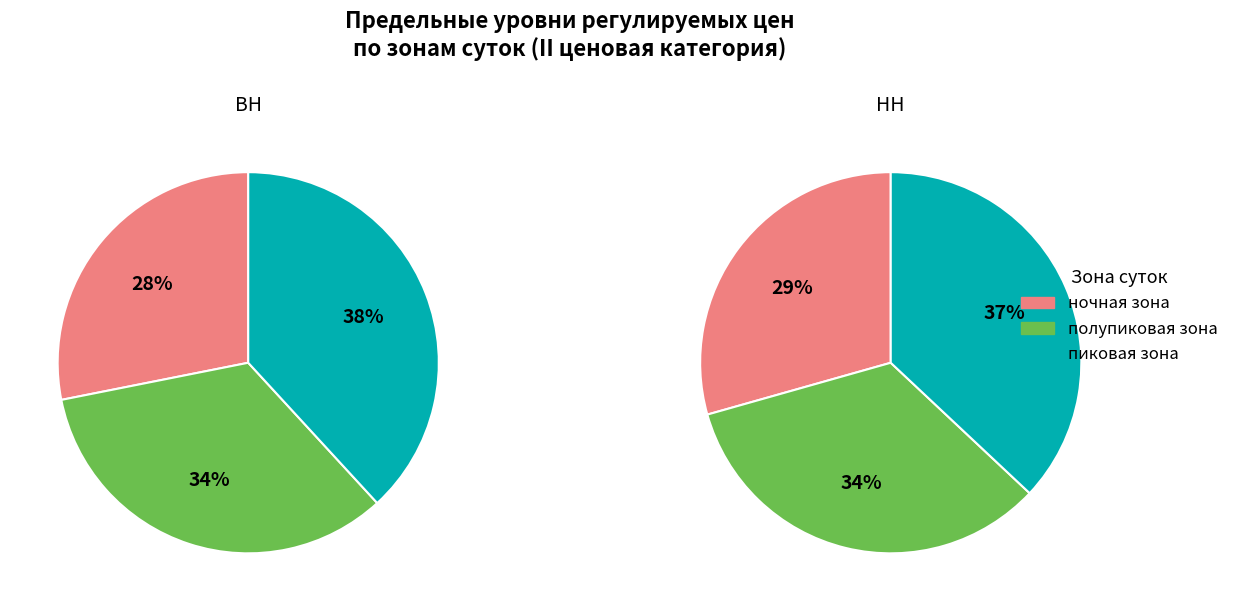

Is ночная зона the majority of the pie?

No